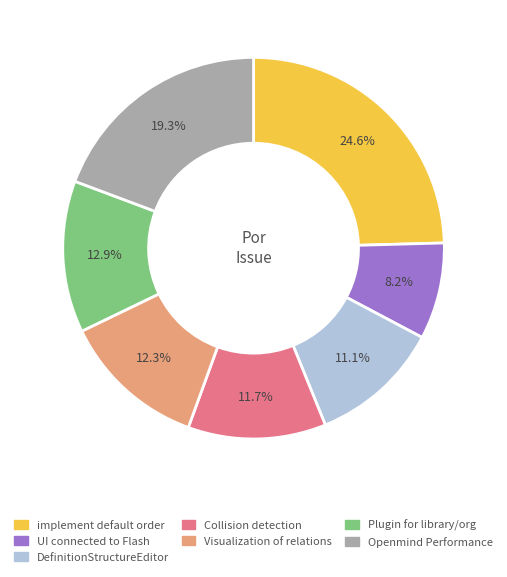

Which category has the smallest portion of the pie?

UI connected to Flash